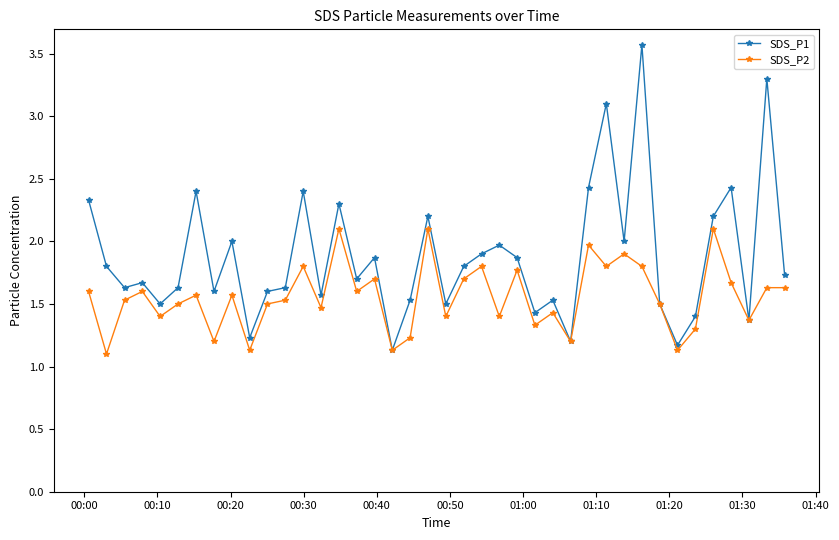

Which series has the largest total across all categories?

SDS_P1